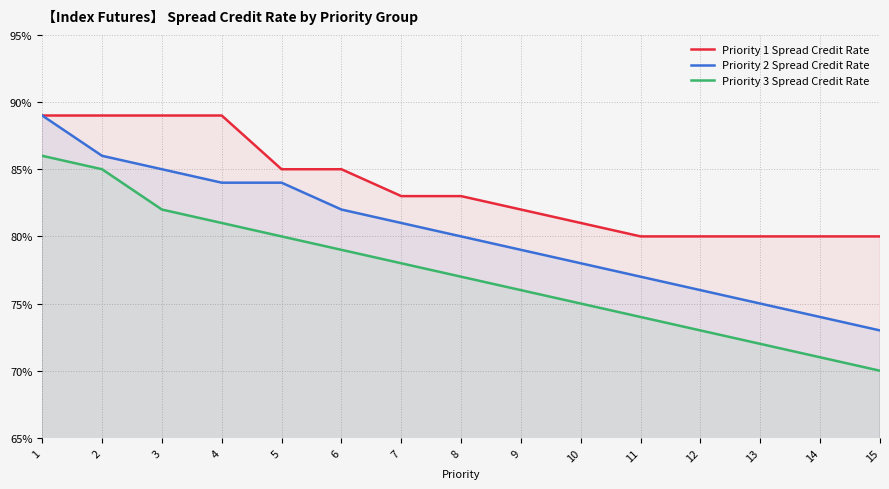

Reading left to right, extract all data points from this chart.

Priority 1 Spread Credit Rate: 1=0.9	2=0.9	3=0.9	4=0.9	5=0.8	6=0.8	7=0.8	8=0.8	9=0.8	10=0.8	11=0.8	12=0.8	13=0.8	14=0.8	15=0.8
Priority 2 Spread Credit Rate: 1=0.9	2=0.9	3=0.8	4=0.8	5=0.8	6=0.8	7=0.8	8=0.8	9=0.8	10=0.8	11=0.8	12=0.8	13=0.8	14=0.7	15=0.7
Priority 3 Spread Credit Rate: 1=0.9	2=0.8	3=0.8	4=0.8	5=0.8	6=0.8	7=0.8	8=0.8	9=0.8	10=0.8	11=0.7	12=0.7	13=0.7	14=0.7	15=0.7